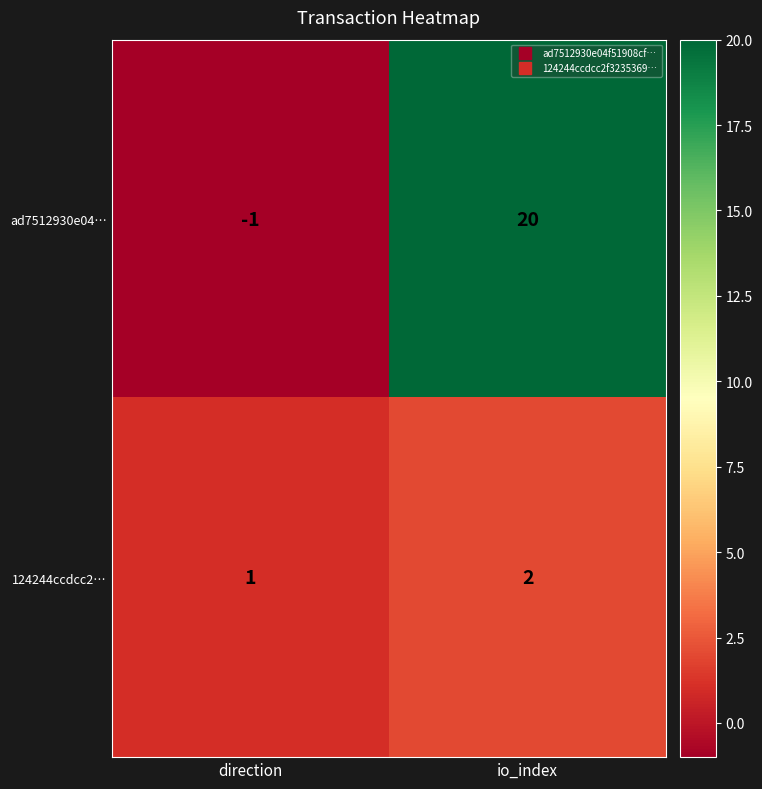

Is it true that ad7512930e04… equals -1 at direction?

True